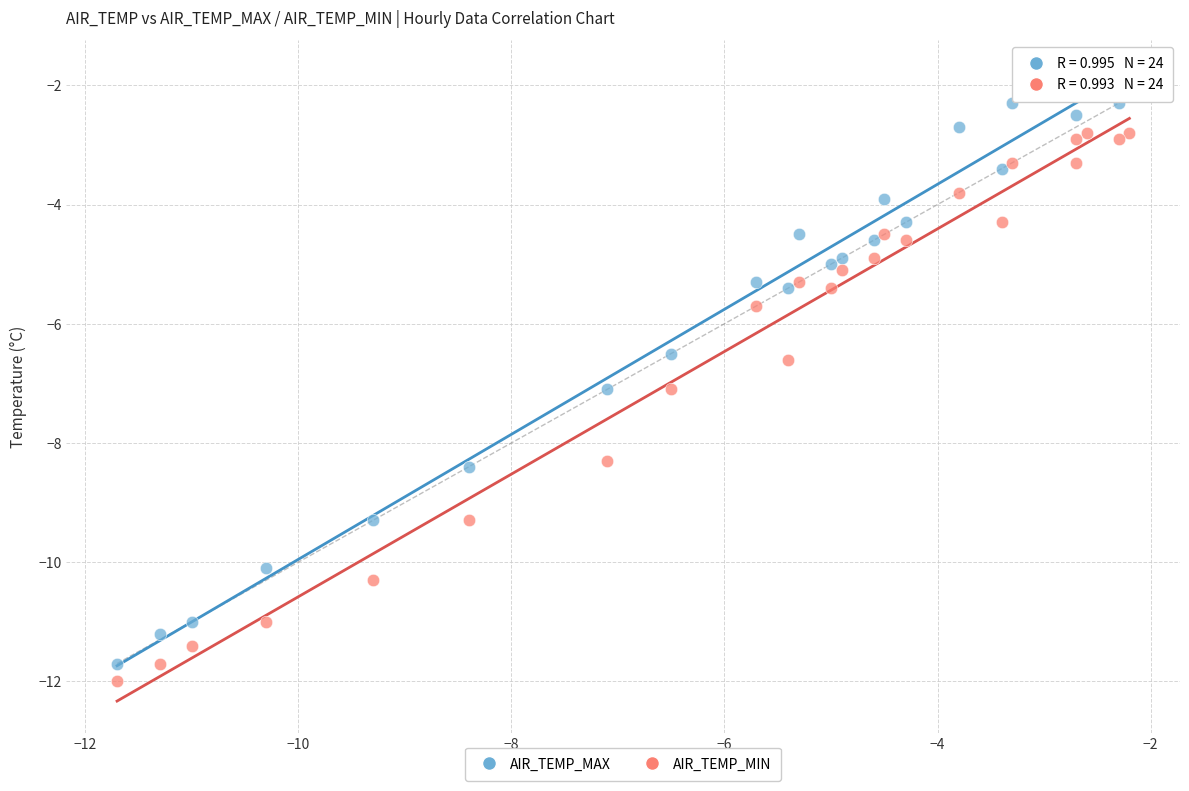

Which series contains the highest Y value?

AIR_TEMP_MAX